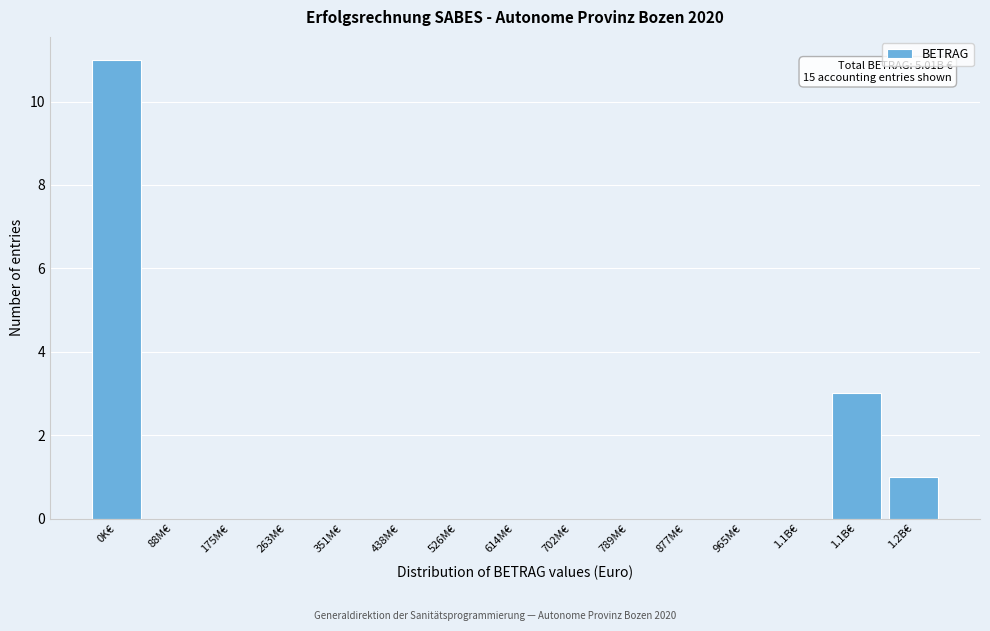

How many data points does each series have?

15